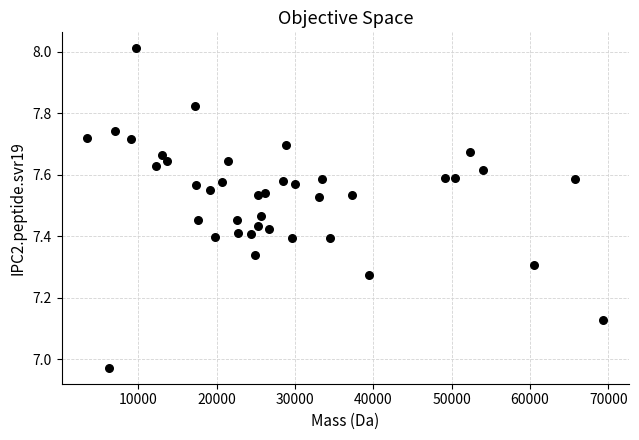

What is the range of X values (max minus min)?

65852.7